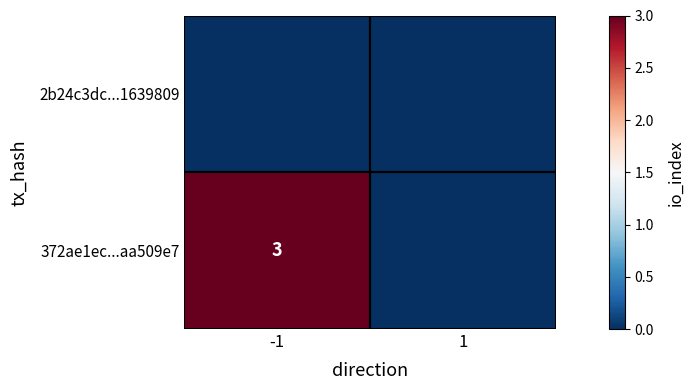

The value of 372ae1ec...aa509e7 at -1 is 1. True or false?

False